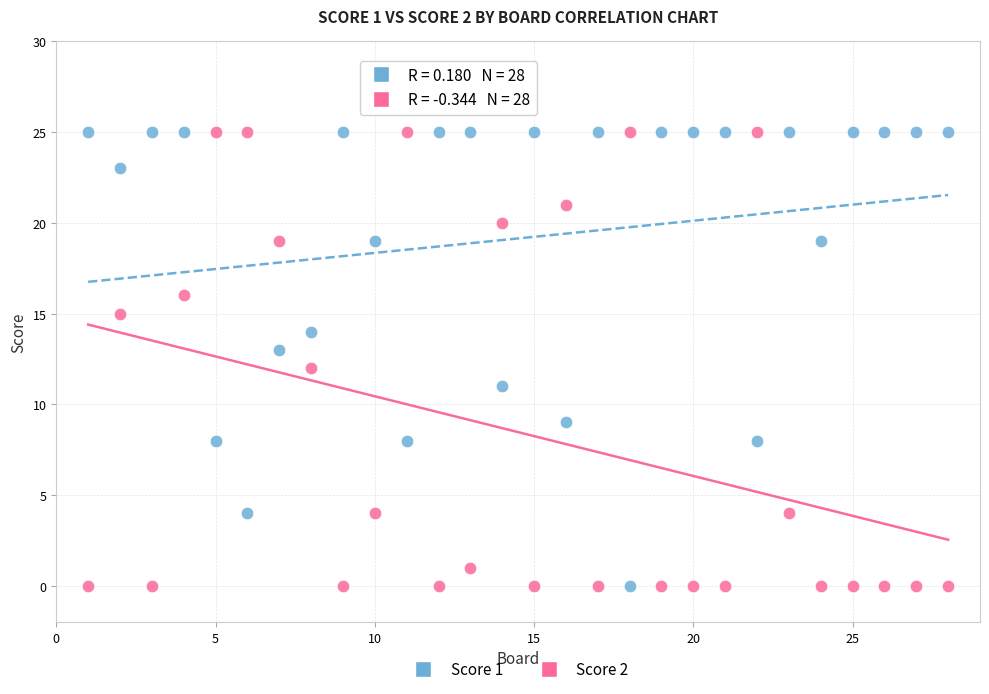

Across all data points, what is the range of Y values (max minus min)?

25